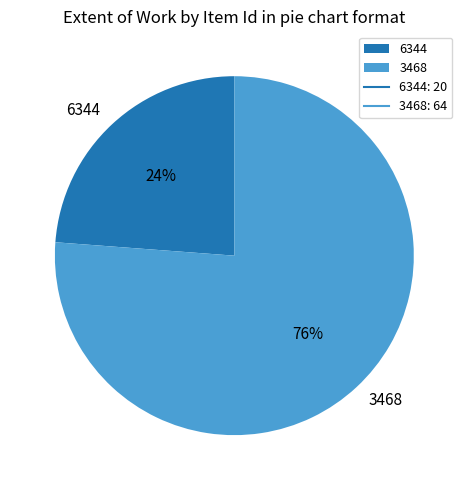

Which category has the smallest portion of the pie?

6344